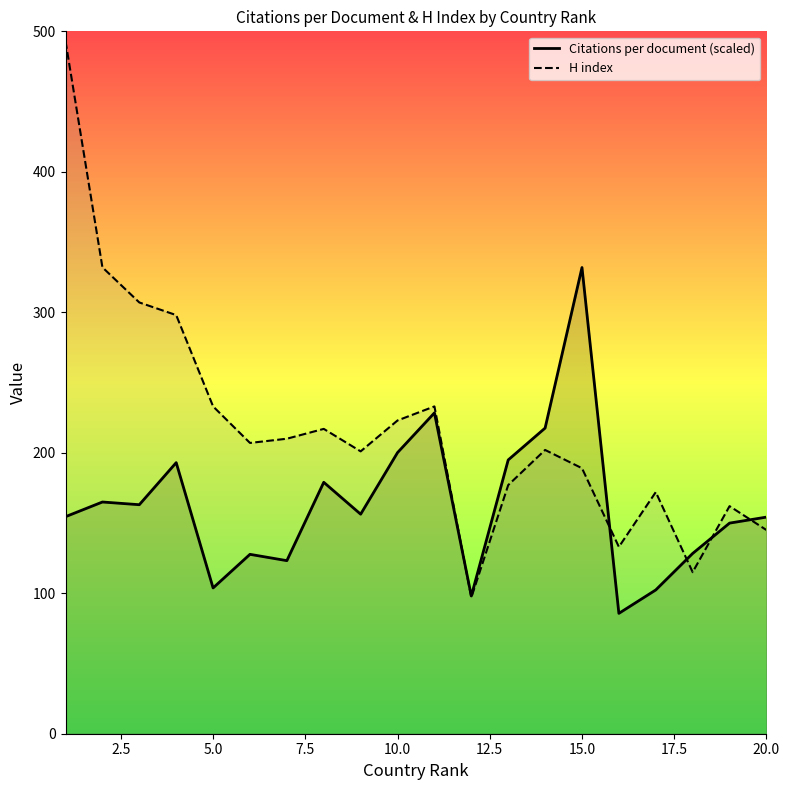

What is the total value across all series at 15.0?

520.9